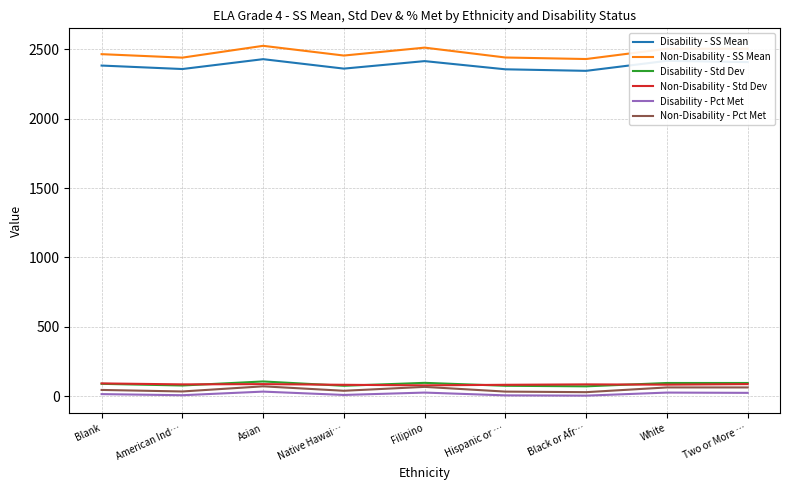

What is the maximum value for Disability - SS Mean?

2427